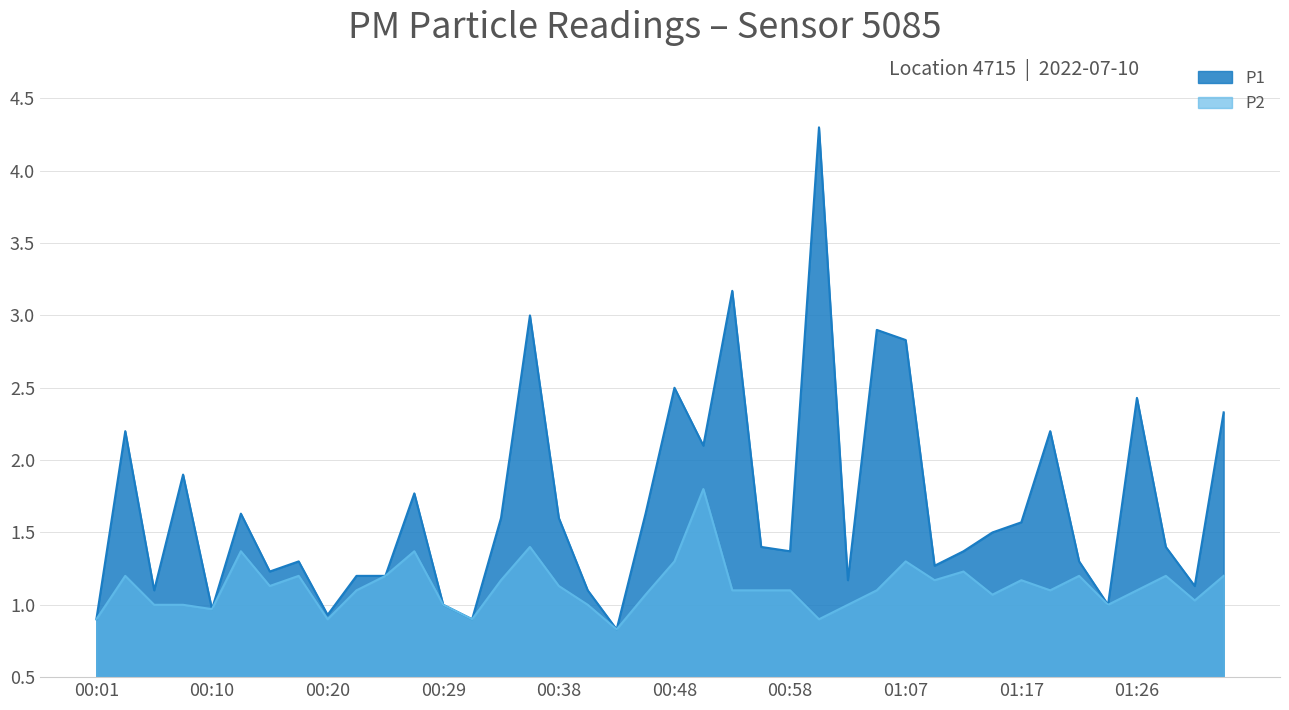

Does the chart have visible grid lines?

Yes